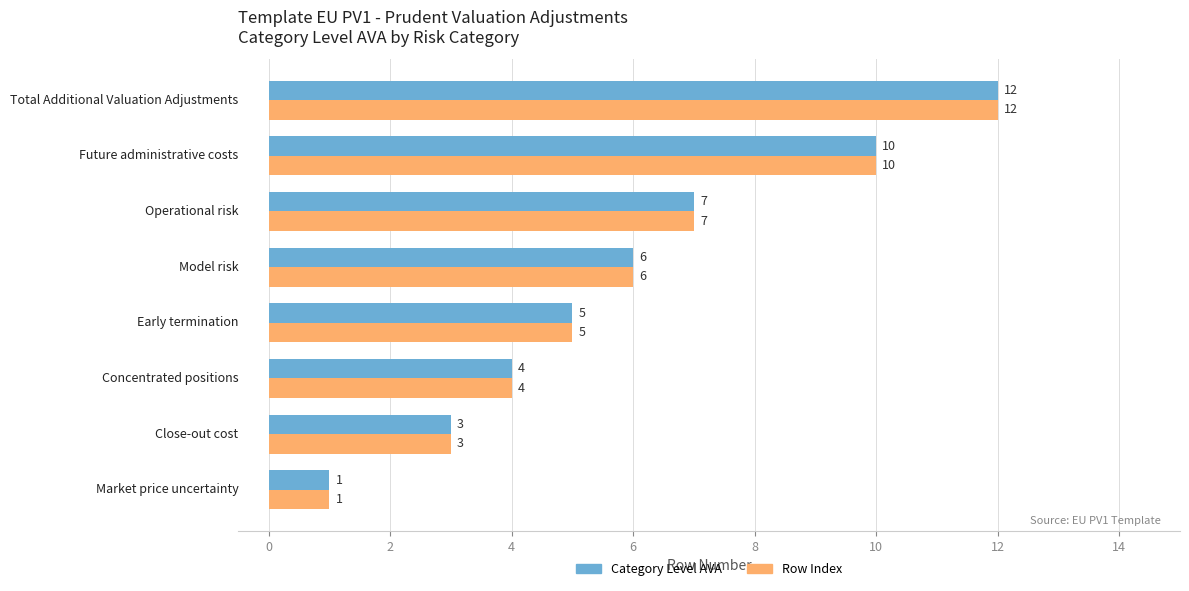

What is the maximum value for Row Index?

12